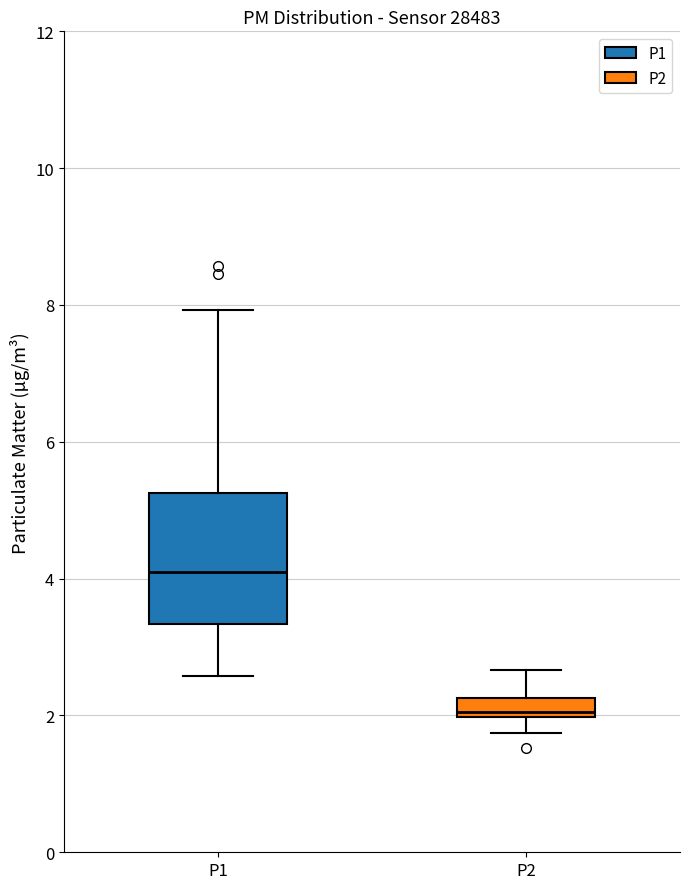

Comparing the boxes themselves (not the whiskers), which one is the tallest?

P1